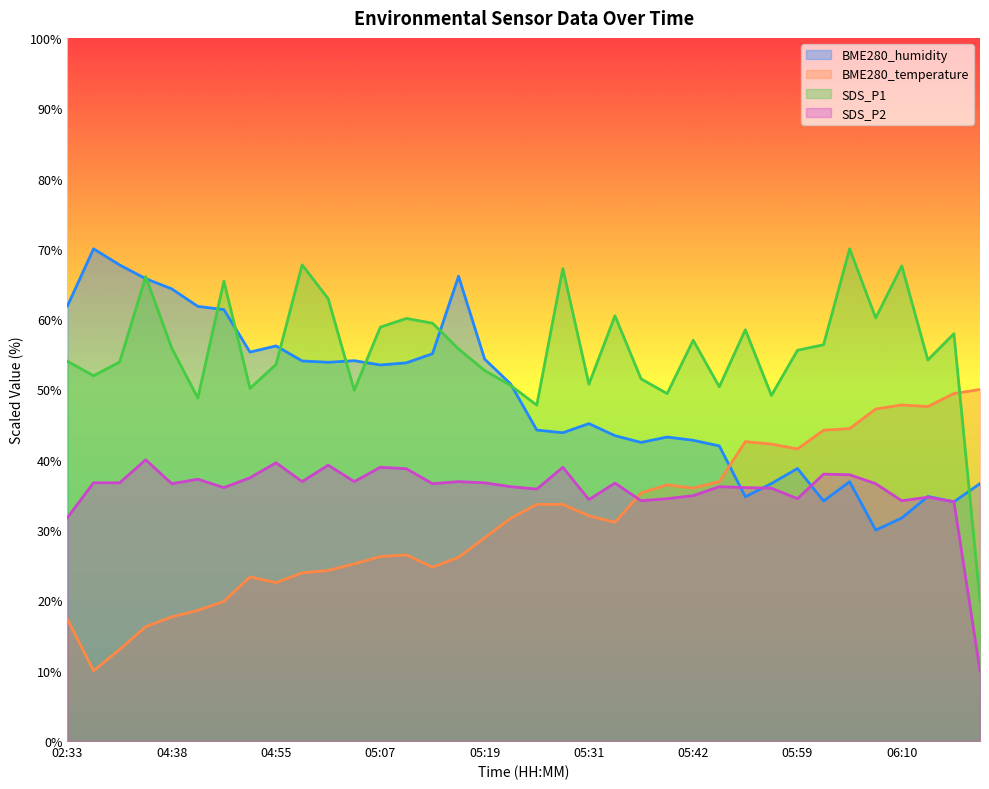

What is the highest value of the BME280_temperature series?

50.0